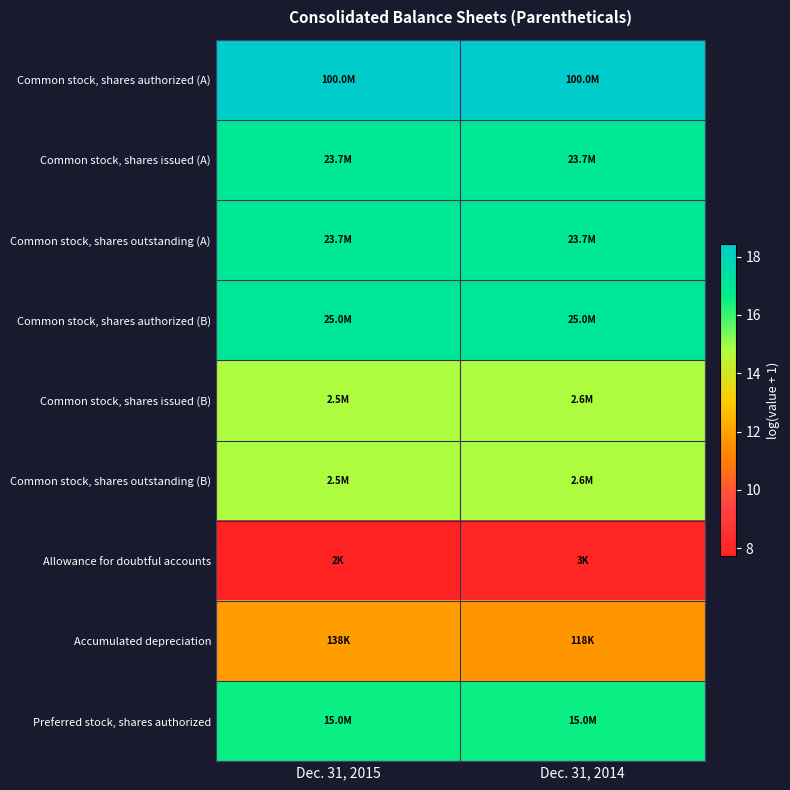

Reading left to right, extract all data points from this chart.

Common stock, shares authorized (A): Dec. 31, 2015=18.4	Dec. 31, 2014=18.4
Common stock, shares issued (A): Dec. 31, 2015=17.0	Dec. 31, 2014=17.0
Common stock, shares outstanding (A): Dec. 31, 2015=17.0	Dec. 31, 2014=17.0
Common stock, shares authorized (B): Dec. 31, 2015=17.0	Dec. 31, 2014=17.0
Common stock, shares issued (B): Dec. 31, 2015=14.7	Dec. 31, 2014=14.8
Common stock, shares outstanding (B): Dec. 31, 2015=14.7	Dec. 31, 2014=14.8
Allowance for doubtful accounts: Dec. 31, 2015=7.7	Dec. 31, 2014=8.0
Accumulated depreciation: Dec. 31, 2015=11.8	Dec. 31, 2014=11.7
Preferred stock, shares authorized: Dec. 31, 2015=16.5	Dec. 31, 2014=16.5